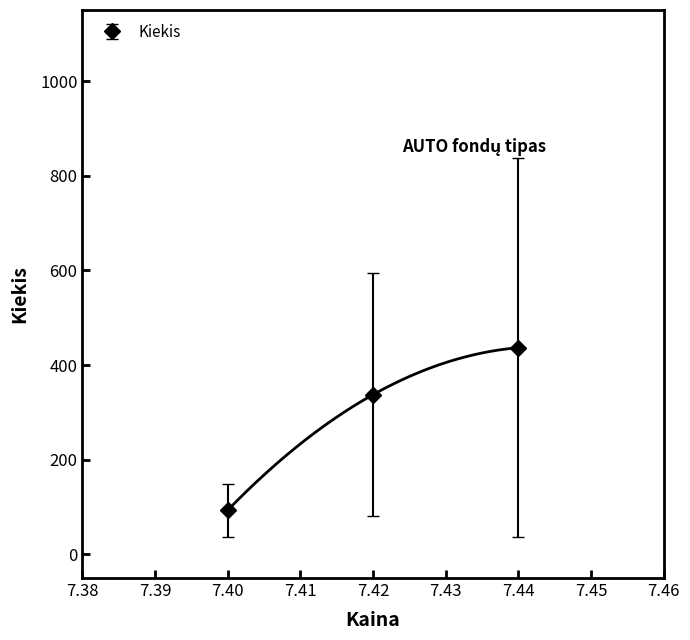

What is the maximum value for Kiekis?

436.7